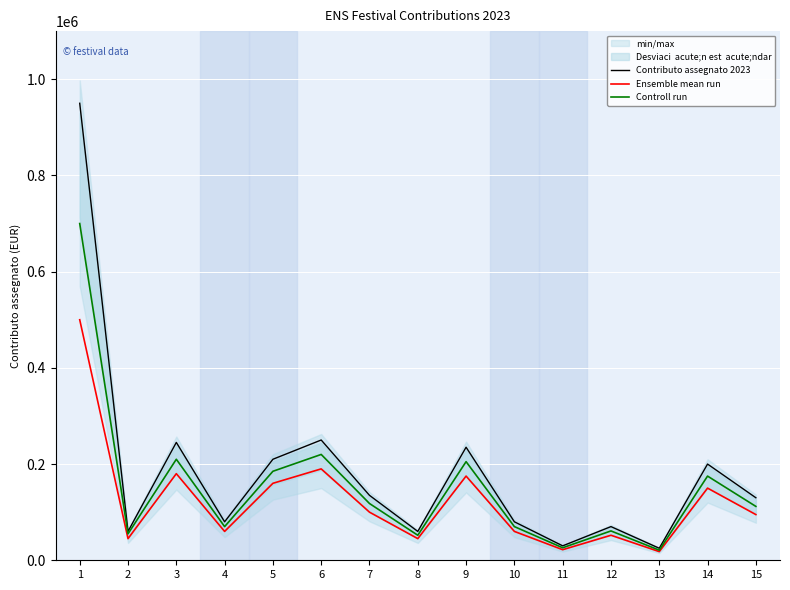

Reading left to right, list all the values displayed in this chart.

Contributo assegnato 2023: 1=950000	2=60000	3=245000	4=80000	5=210000	6=250000	7=135000	8=60000	9=235000	10=80000	11=30000	12=70000	13=25000	14=200000	15=130000
Ensemble mean run: 1=500000	2=45000	3=180000	4=60000	5=160000	6=190000	7=100000	8=45000	9=175000	10=60000	11=22000	12=52000	13=18000	14=150000	15=95000
Controll run: 1=700000	2=55000	3=210000	4=70000	5=185000	6=220000	7=118000	8=52000	9=205000	10=70000	11=26000	12=61000	13=21000	14=175000	15=112000